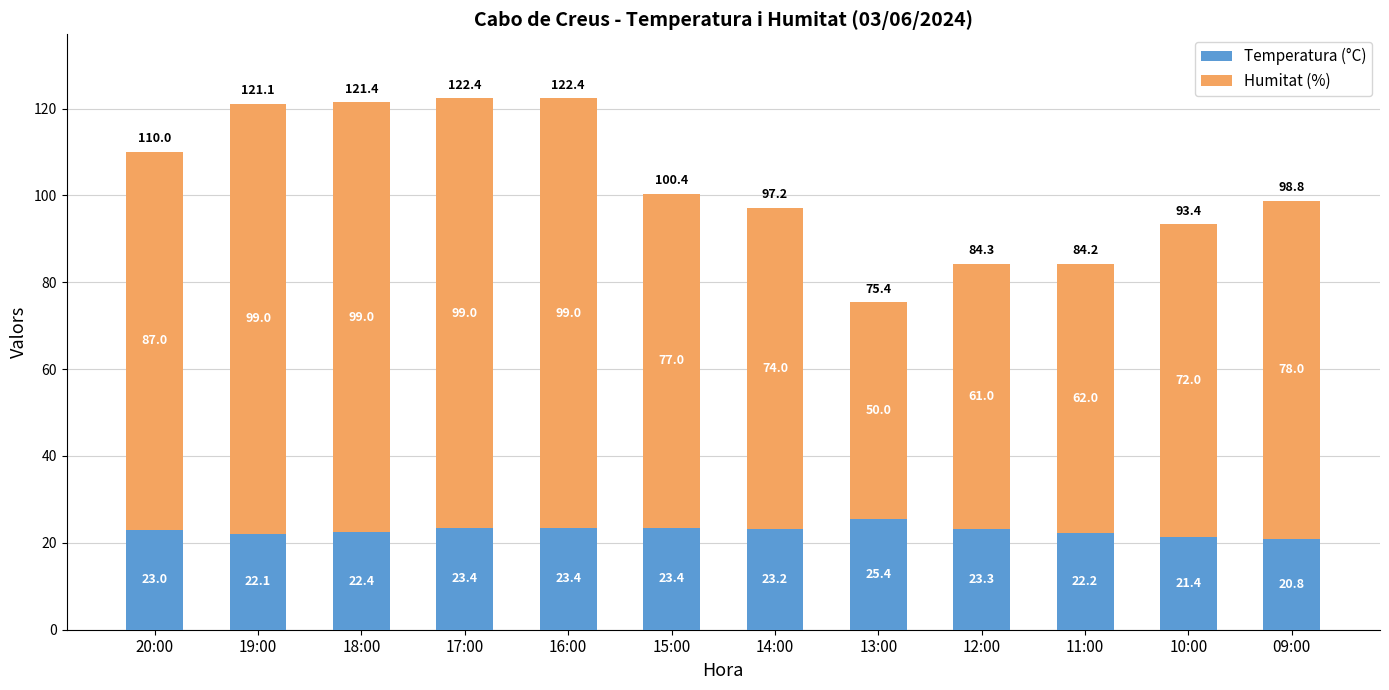

How many data points does each series have?

12